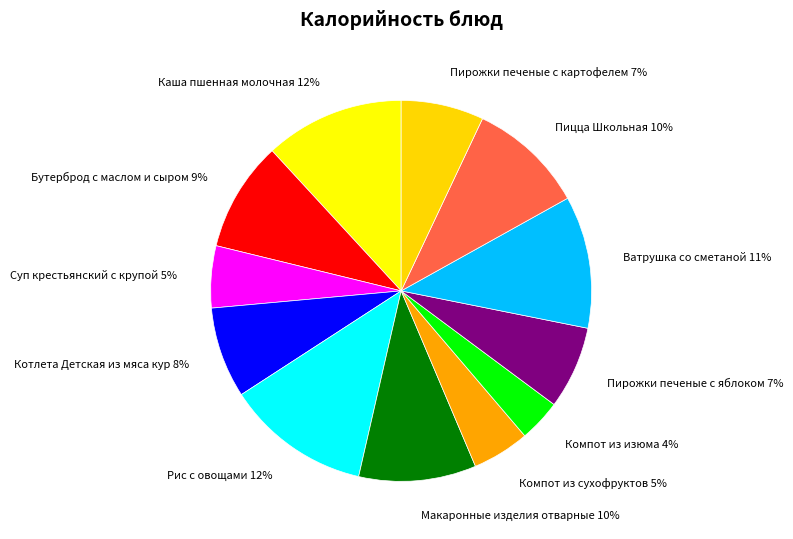

How many slices are in this pie chart?

12